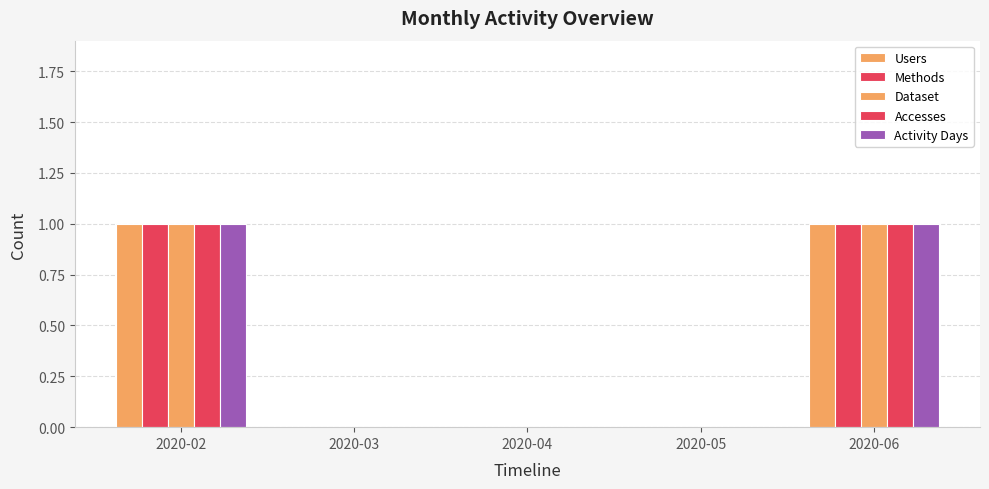

What is the sum of all Users values?

2